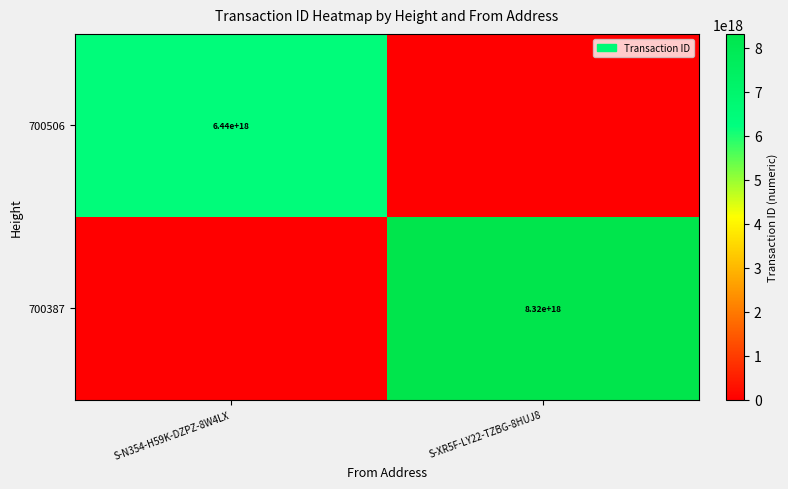

What is the total value across all series at S-N354-H59K-DZPZ-8W4LX?

6435937927906166784